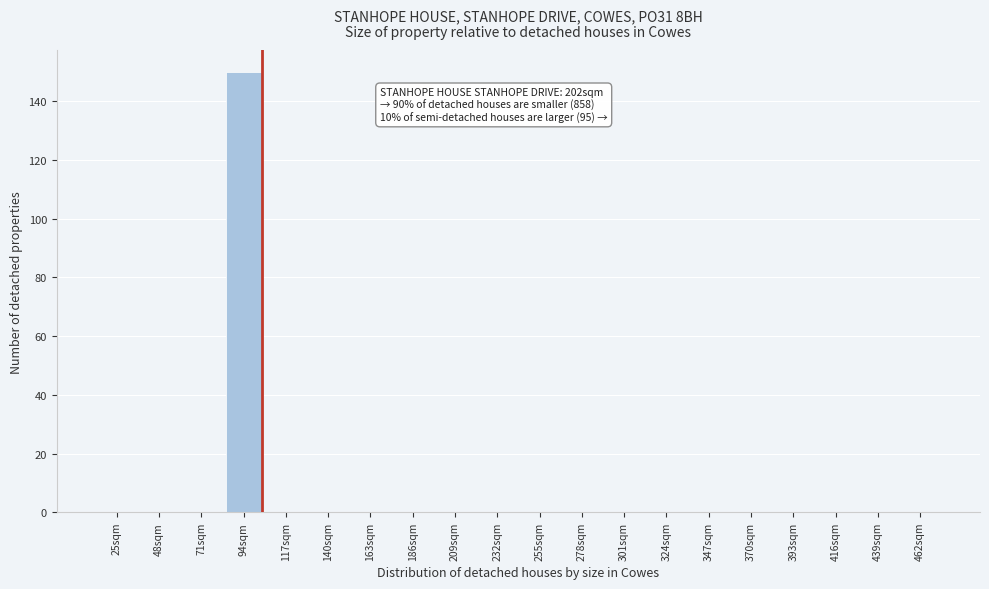

Reading right to left, extract all data points from this chart.

462sqm=0	439sqm=0	416sqm=0	393sqm=0	370sqm=0	347sqm=0	324sqm=0	301sqm=0	278sqm=0	255sqm=0	232sqm=0	209sqm=0	186sqm=0	163sqm=0	140sqm=0	117sqm=0	94sqm=150	71sqm=0	48sqm=0	25sqm=0